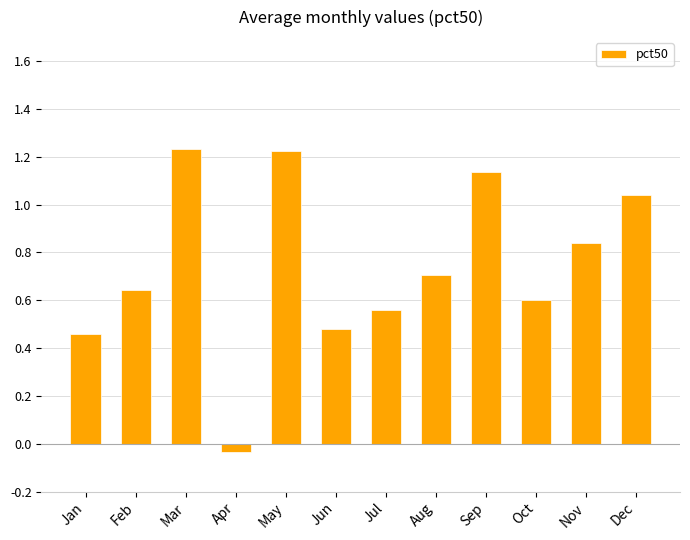

What is the difference between the maximum and minimum values?

1.3